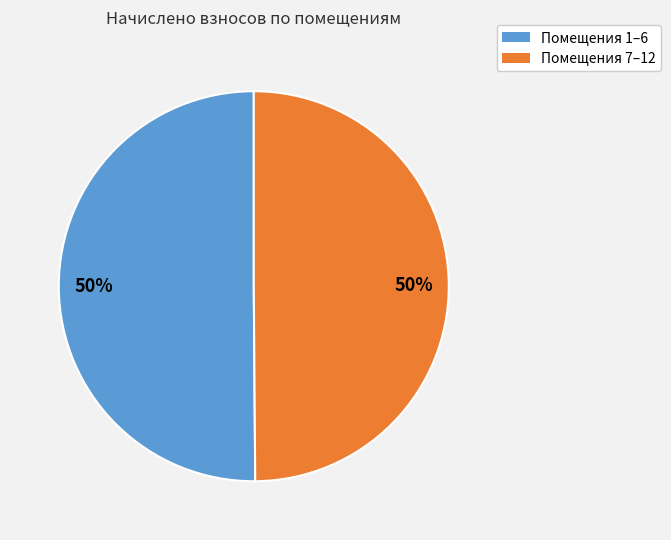

Count the number of slices in the pie.

2